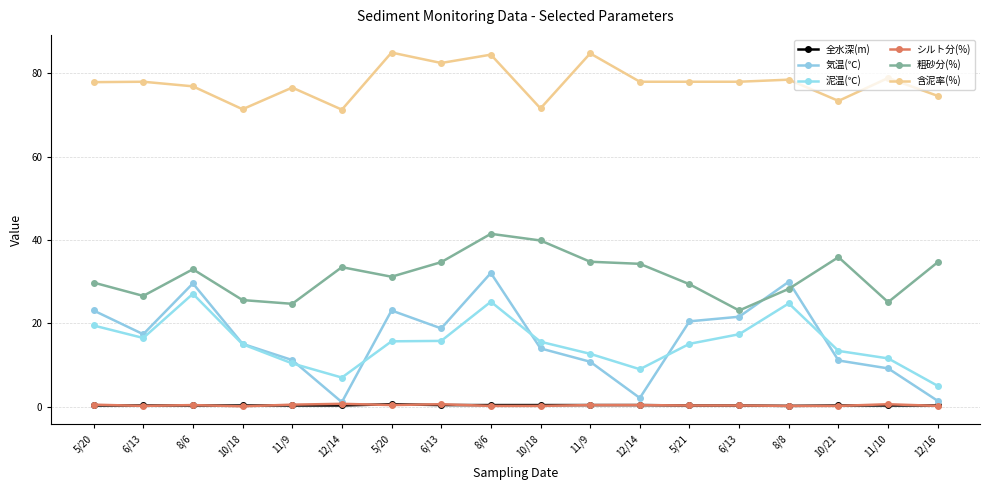

How many values in the 気温(℃) series exceed 17?

9